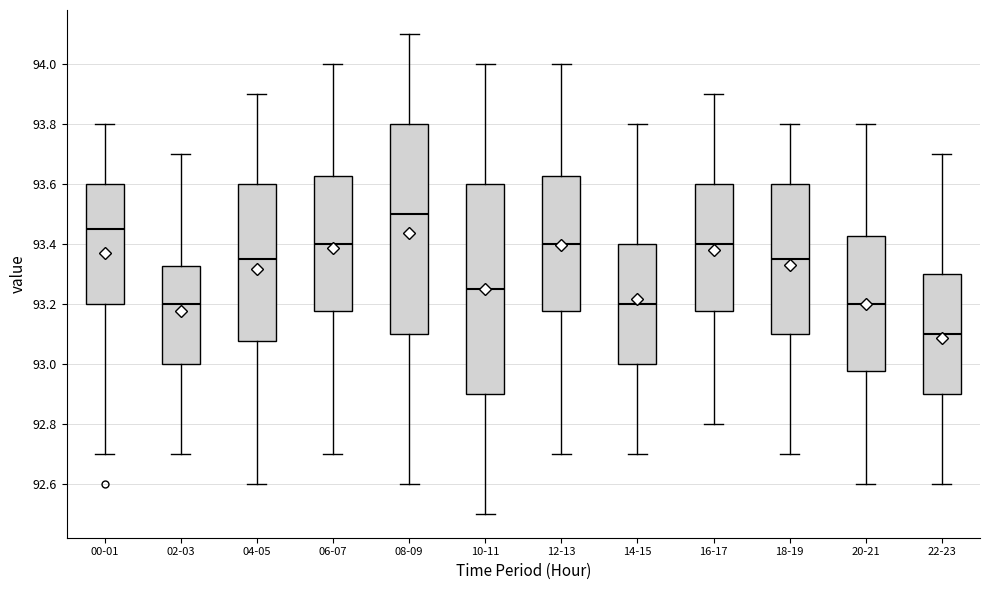

Where is the lower edge of the box for 20-21 on the y-axis? The values are not printed on the chart, so give them approximately, as read against the axis.

92.98